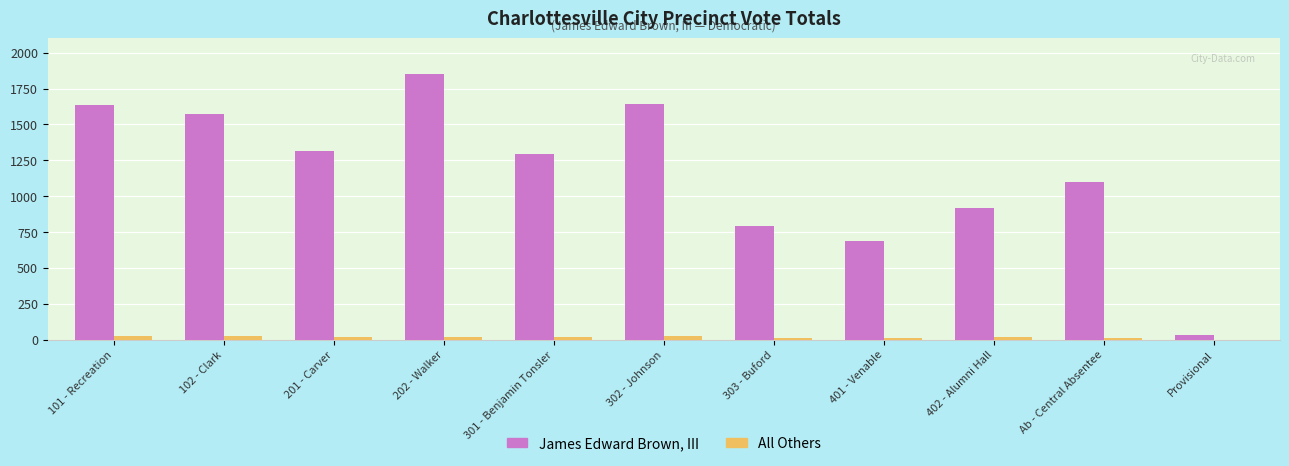

What is the sum of all All Others values?

189